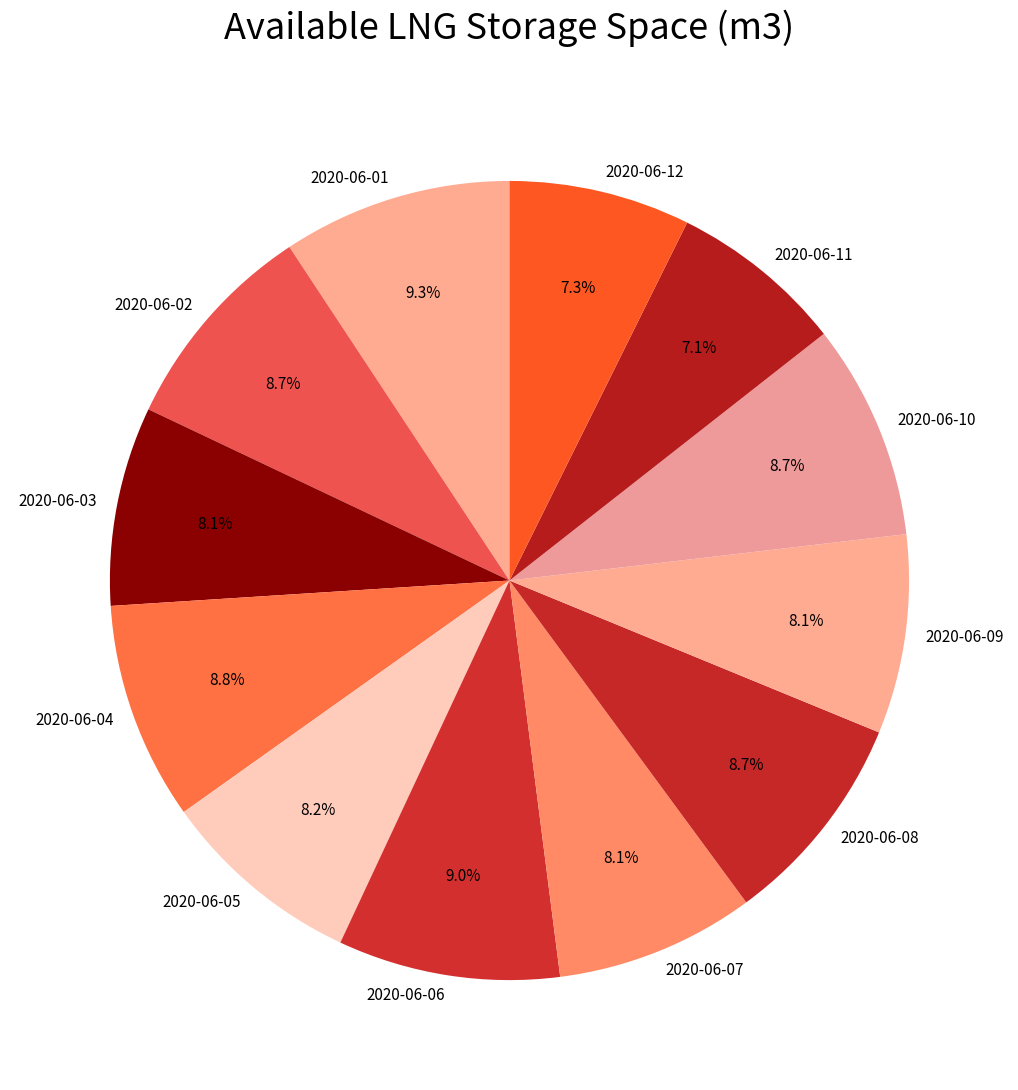

Does any single category account for the majority?

No